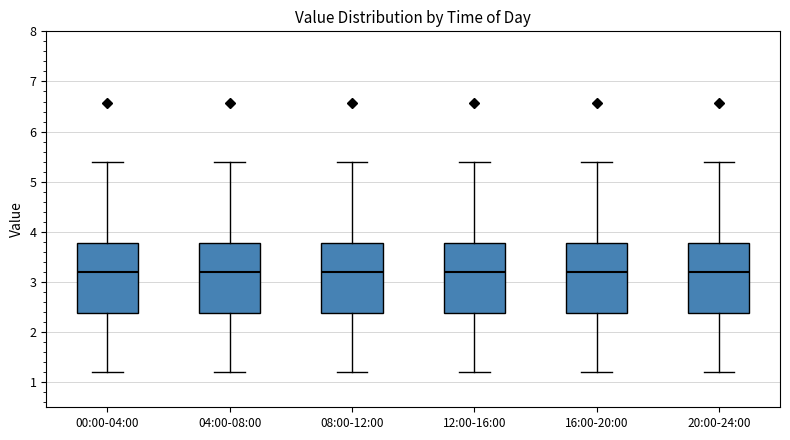

Reading left to right, read every box against the y-axis: the position of its median line, the range the box covers, and the ends of its whiskers. The values are not printed on the chart, so give them approximately, as read against the axis.

00:00-04:00: median 3.2, box 2.4 to 3.8, whiskers 1.2 to 5.4
04:00-08:00: median 3.2, box 2.4 to 3.8, whiskers 1.2 to 5.4
08:00-12:00: median 3.2, box 2.4 to 3.8, whiskers 1.2 to 5.4
12:00-16:00: median 3.2, box 2.4 to 3.8, whiskers 1.2 to 5.4
16:00-20:00: median 3.2, box 2.4 to 3.8, whiskers 1.2 to 5.4
20:00-24:00: median 3.2, box 2.4 to 3.8, whiskers 1.2 to 5.4